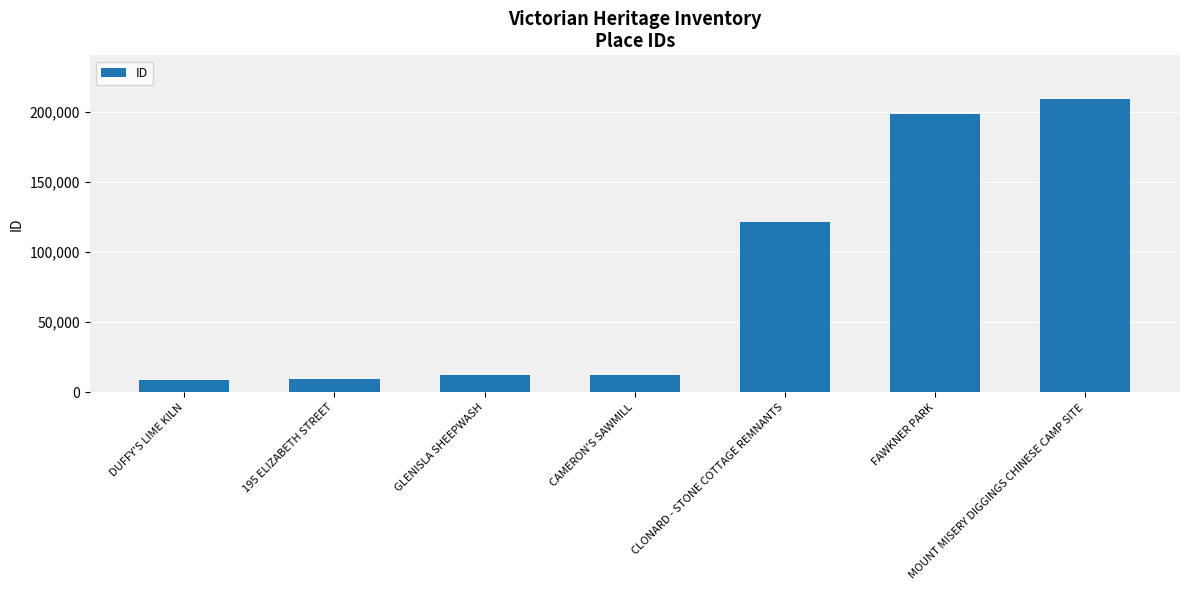

How many values are below 12562?

3